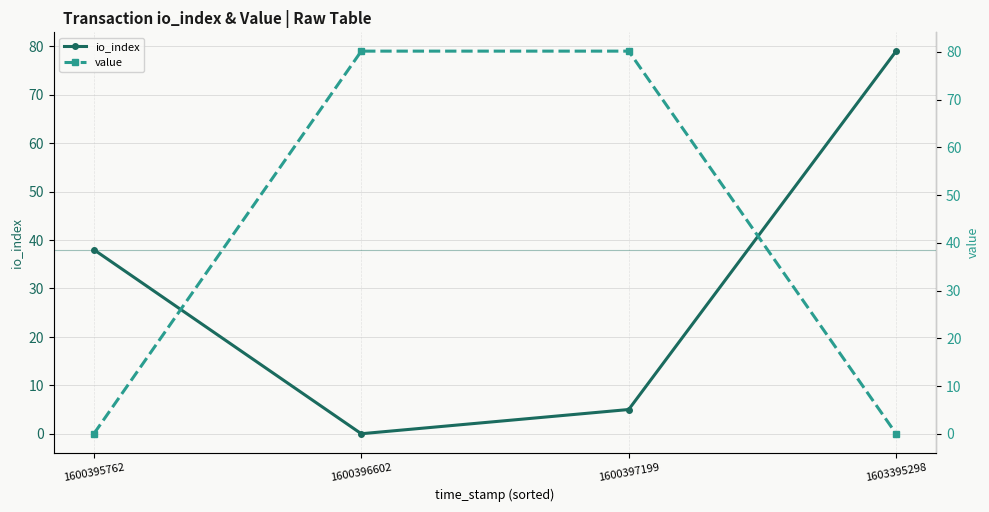

List the labels in order of io_index value, largest first.

1603395298, 1600395762, 1600397199, 1600396602